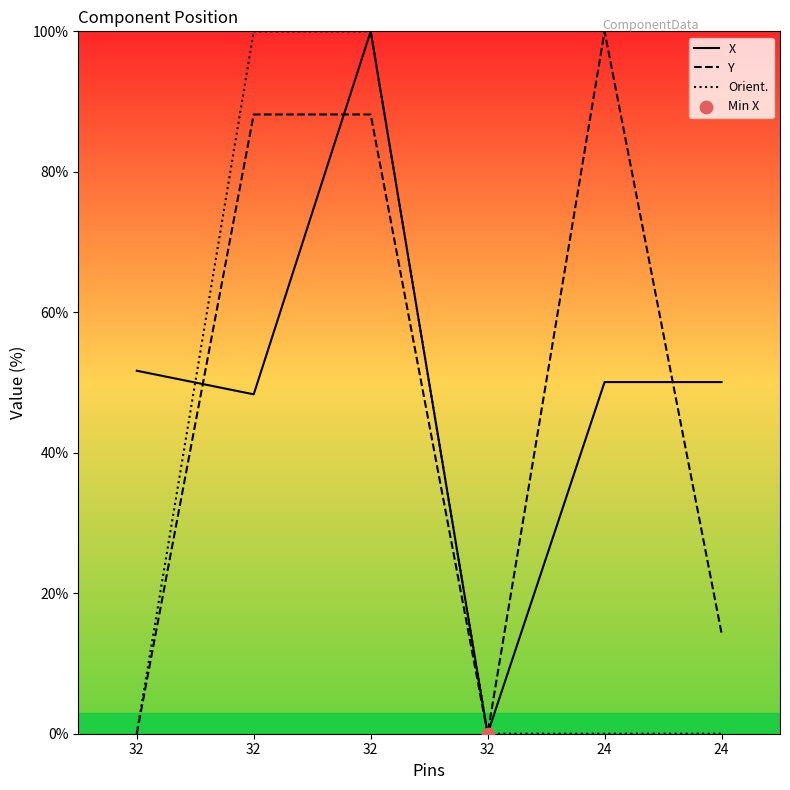

At how many categories does at least one series exceed 31?

5